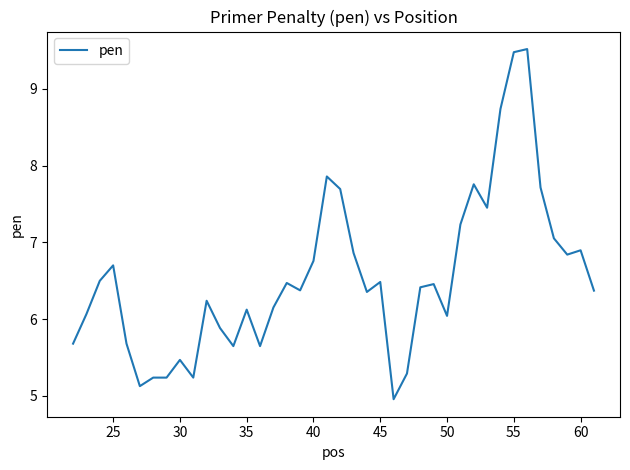

What is the smallest value displayed?

5.0